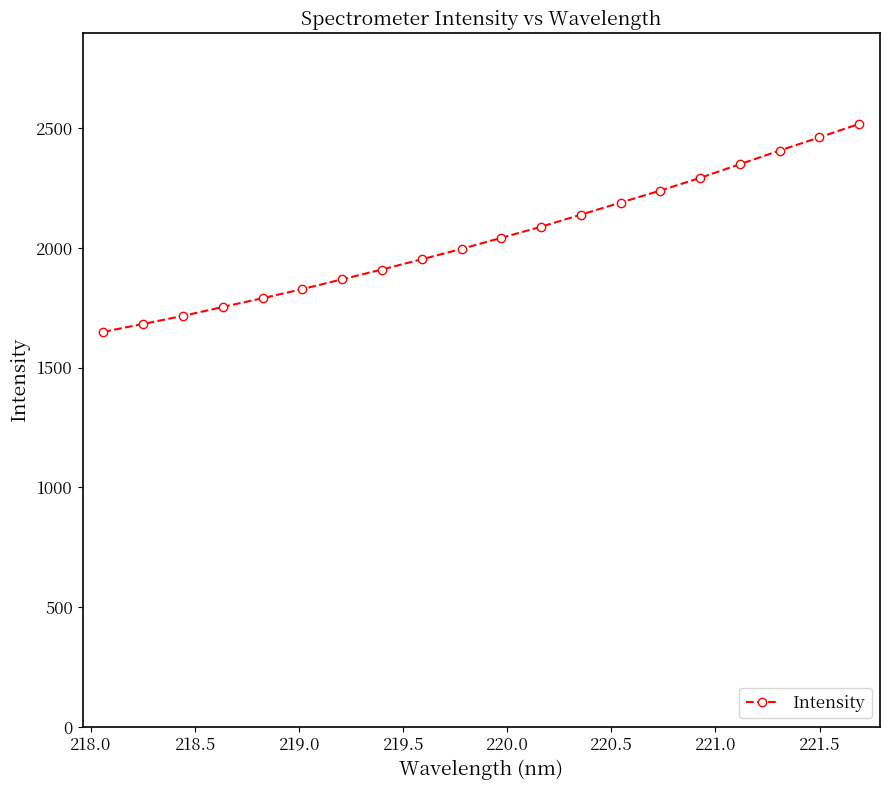

Is this an area chart (filled region under the line)?

No